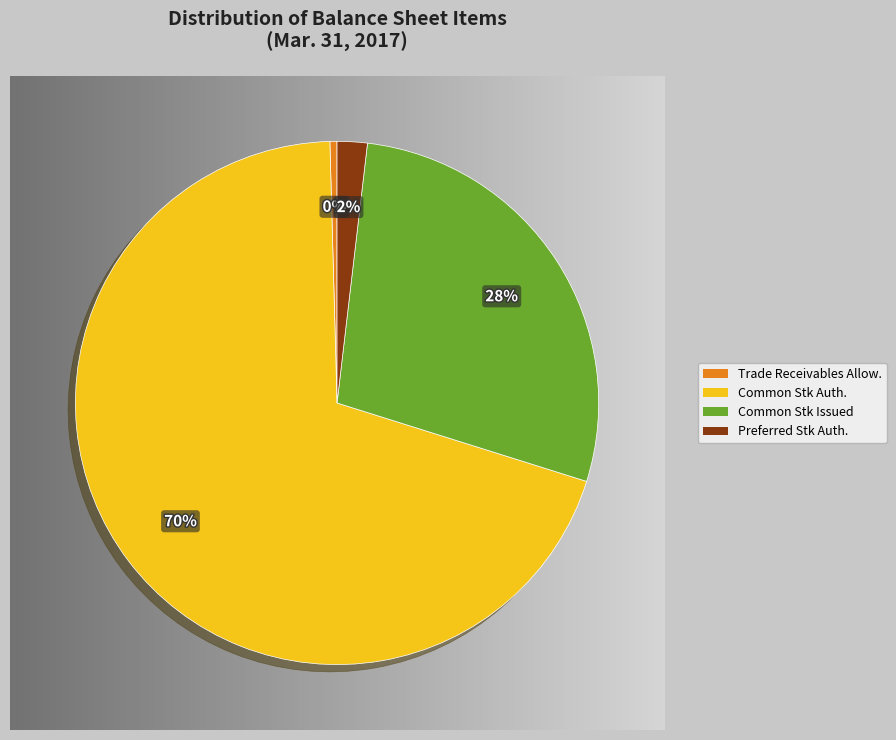

Approximately how many times larger is the value at Common Stk Auth. compared to Trade Receivables Allow.?

159.6